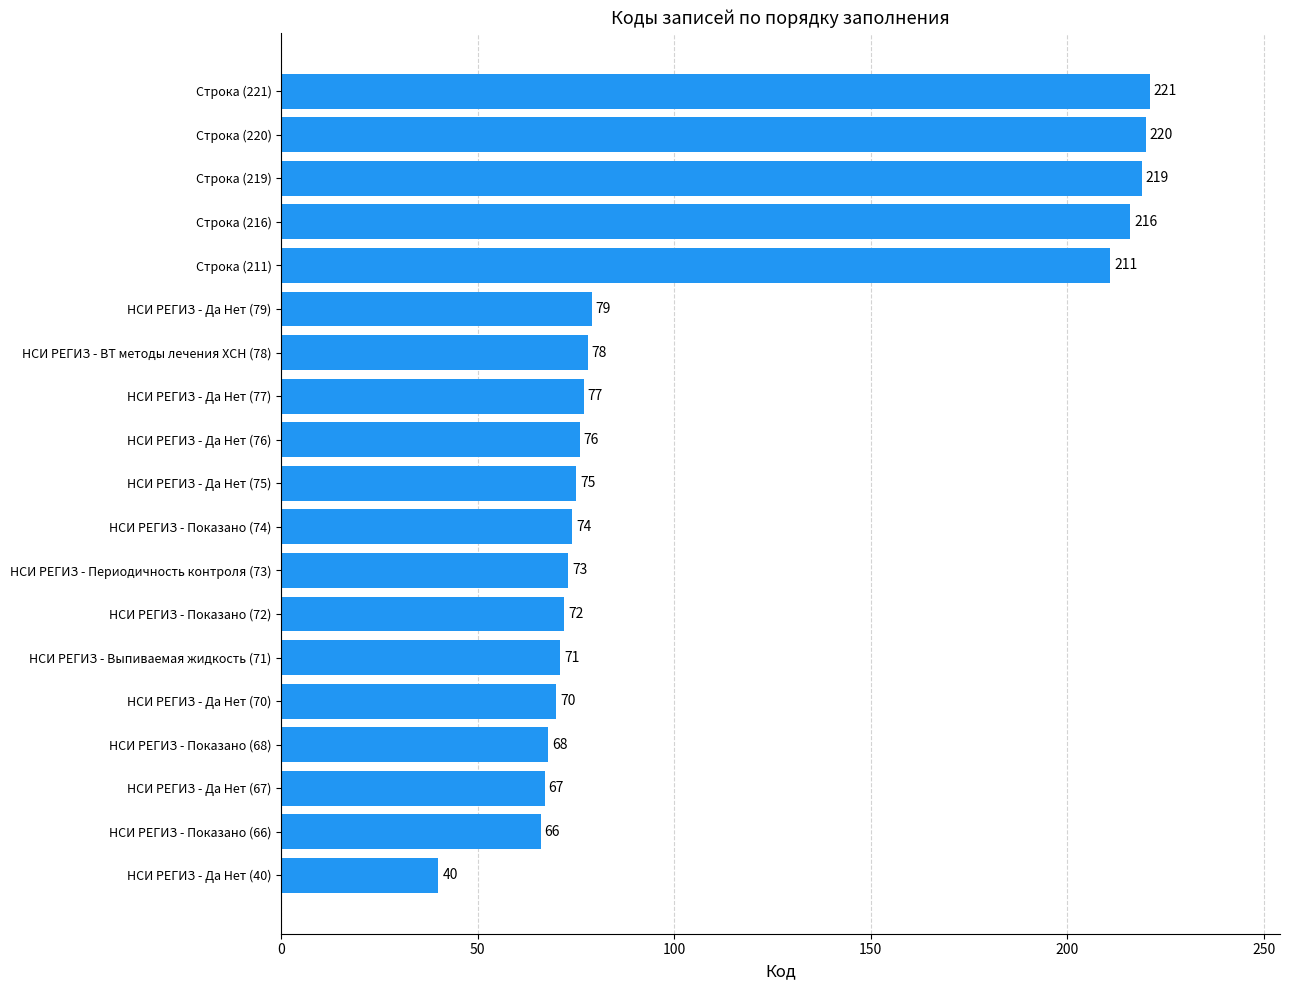

What is the difference between the maximum and minimum values?

181